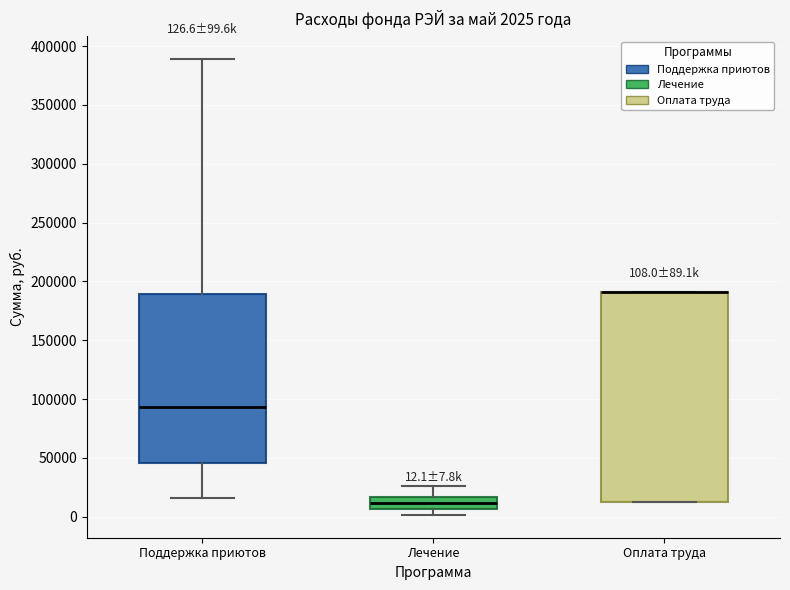

Comparing the boxes themselves (not the whiskers), which one is the tallest?

Оплата труда